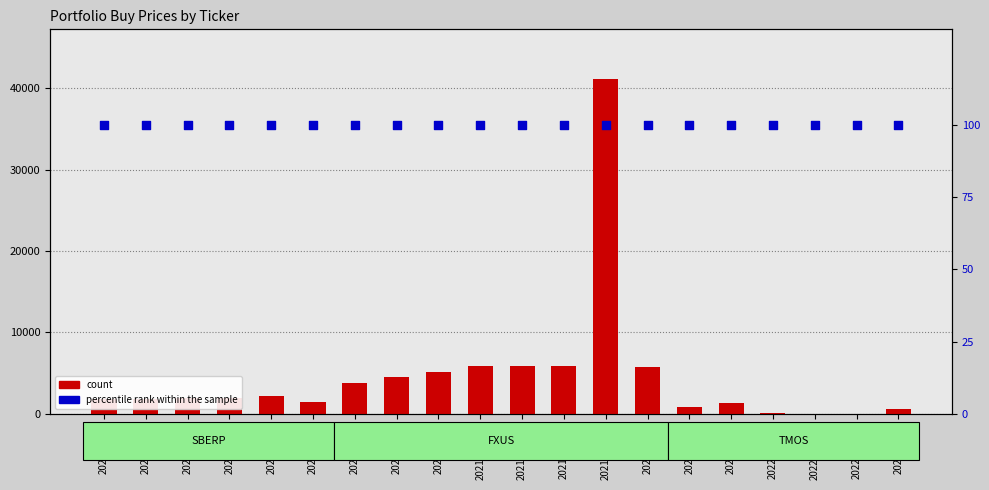

Is the value of count at 2021-04-21c greater than the value of percentile rank within the sample at 2020-03-24?

Yes